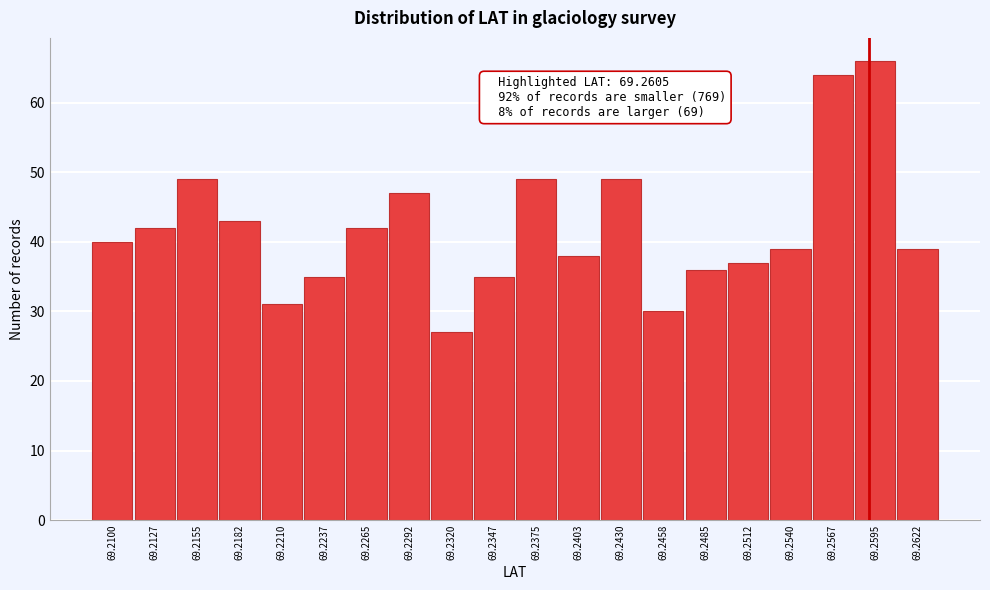

Reading left to right, list all the values displayed in this chart.

69.2100=40	69.2127=42	69.2155=49	69.2182=43	69.2210=31	69.2237=35	69.2265=42	69.2292=47	69.2320=27	69.2347=35	69.2375=49	69.2403=38	69.2430=49	69.2458=30	69.2485=36	69.2512=37	69.2540=39	69.2567=64	69.2595=66	69.2622=39